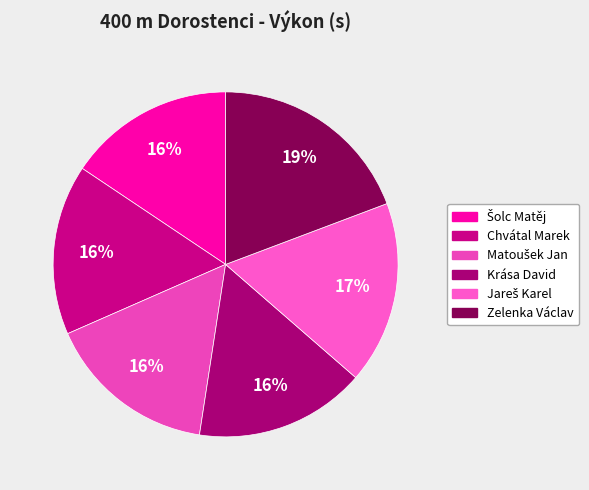

To the nearest percent, what portion does Šolc Matěj represent?

16%